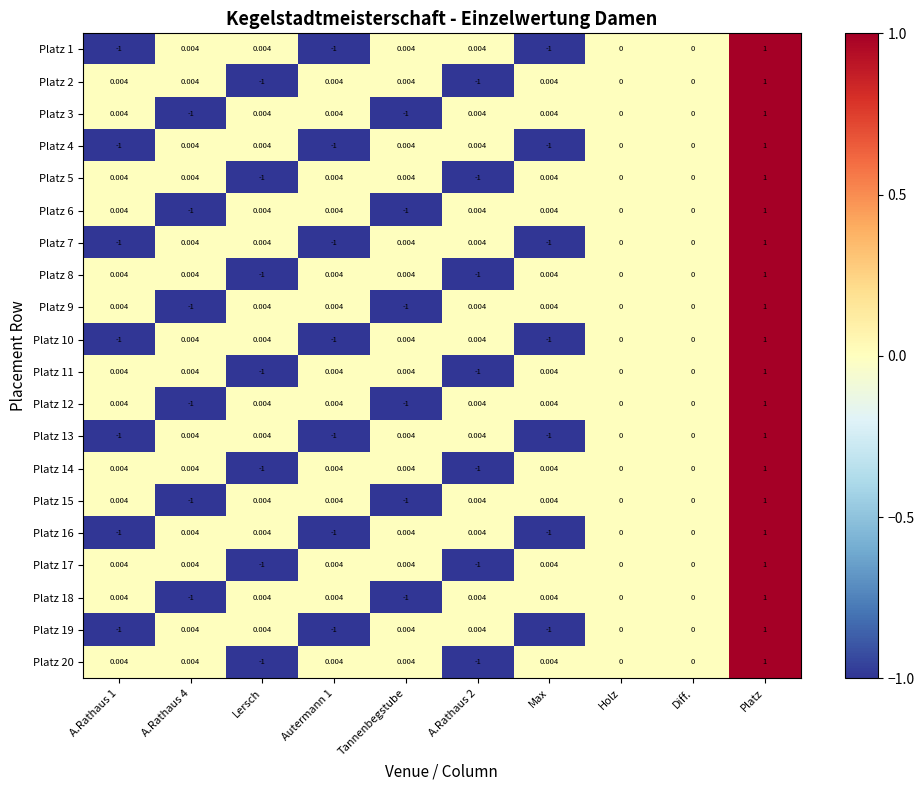

Which label corresponds to the largest value in the chart?

Platz